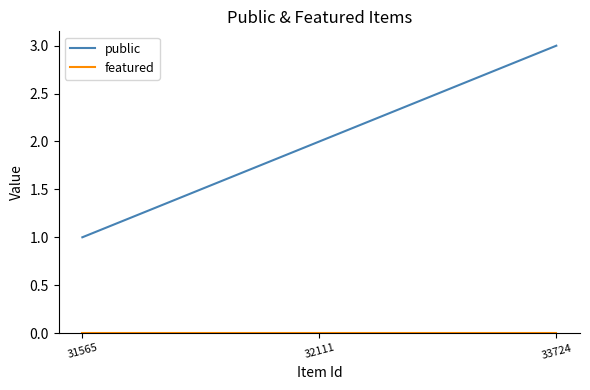

How many distinct data groups are displayed?

2